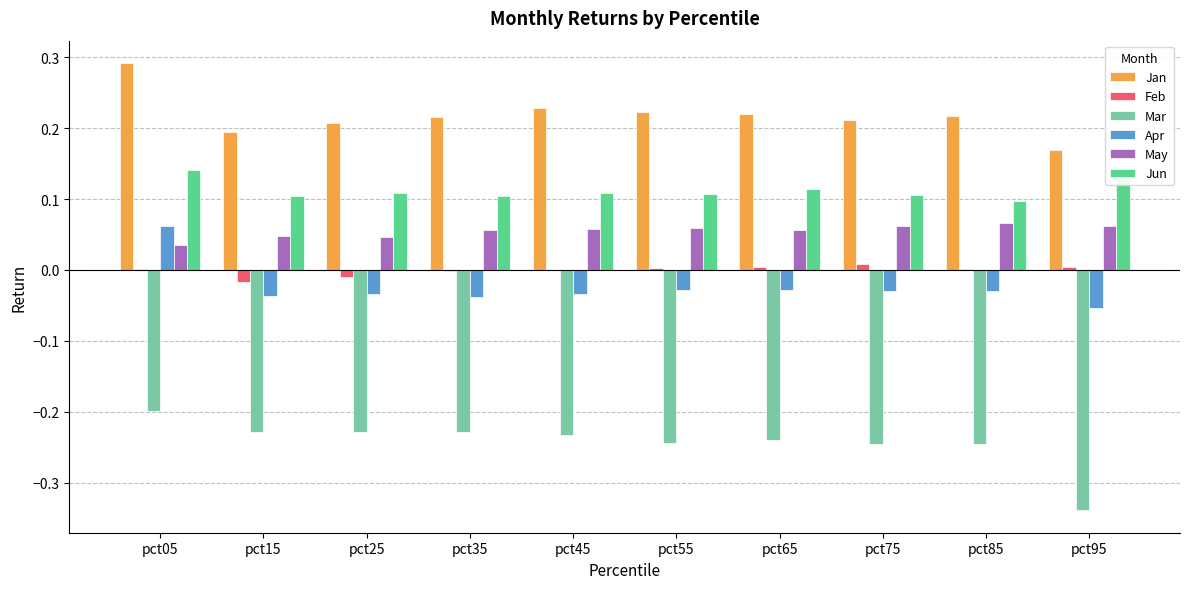

Which series has the largest total across all categories?

Jan